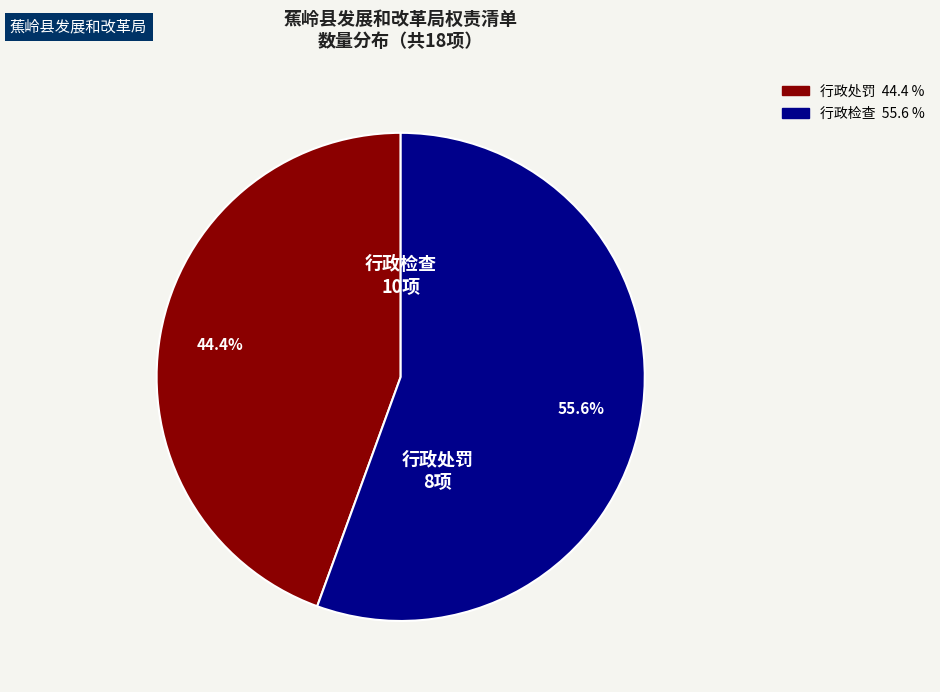

Is there any slice that represents more than half of the pie?

Yes